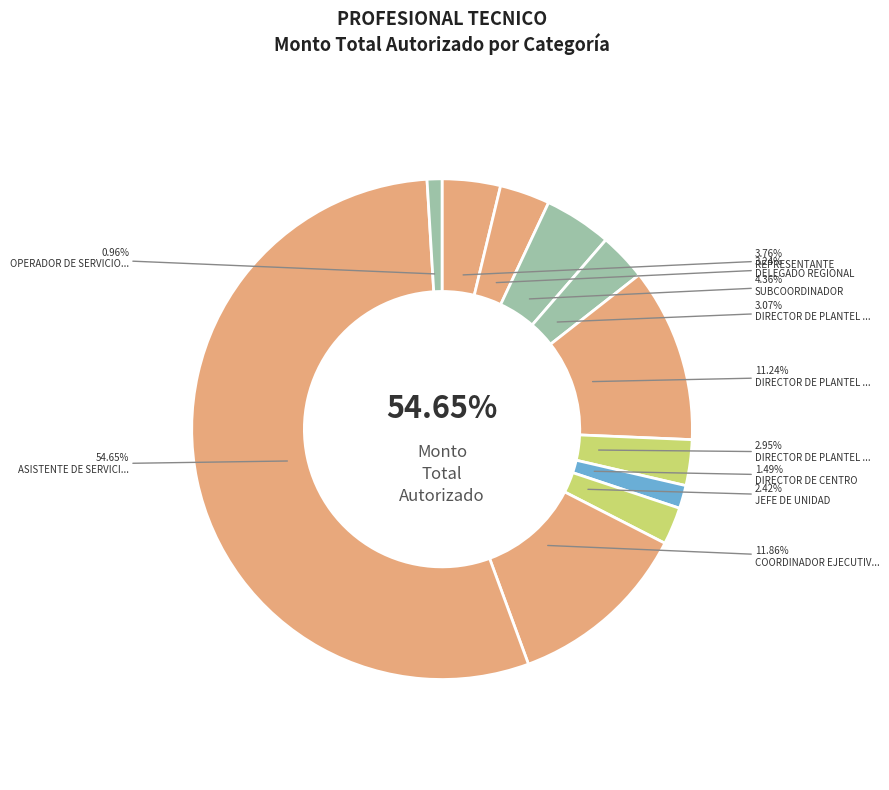

True or false: SUBCOORDINADOR accounts for 4% of the total.

True